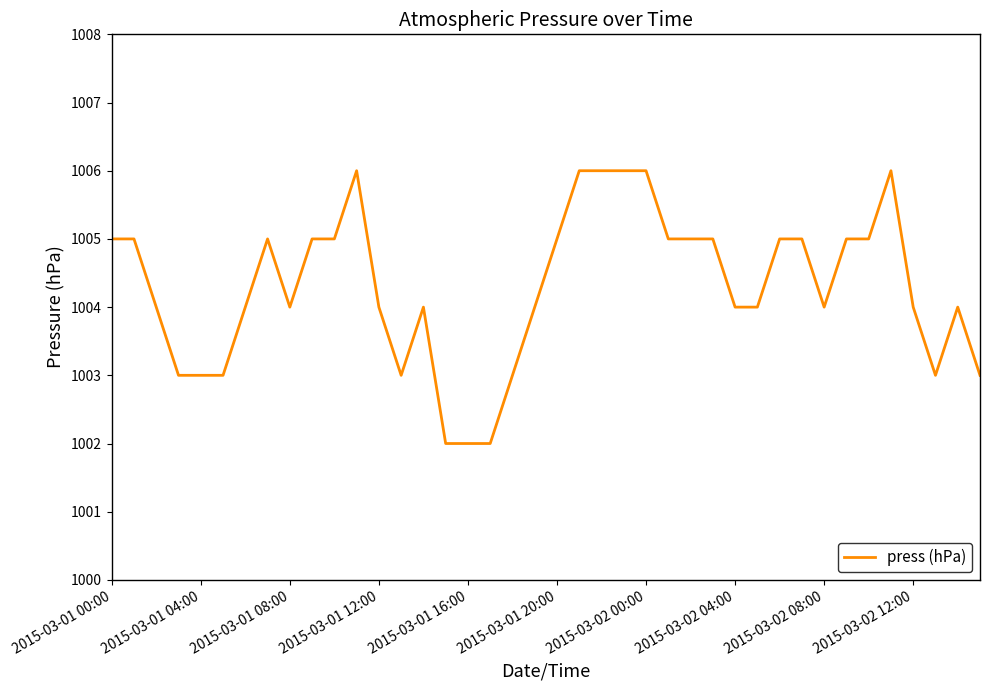

What is the smallest value displayed?

1002